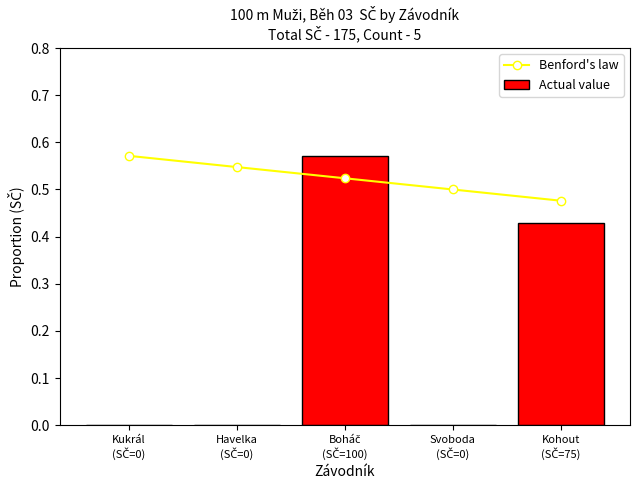

Which series has the widest spread of values?

Actual value